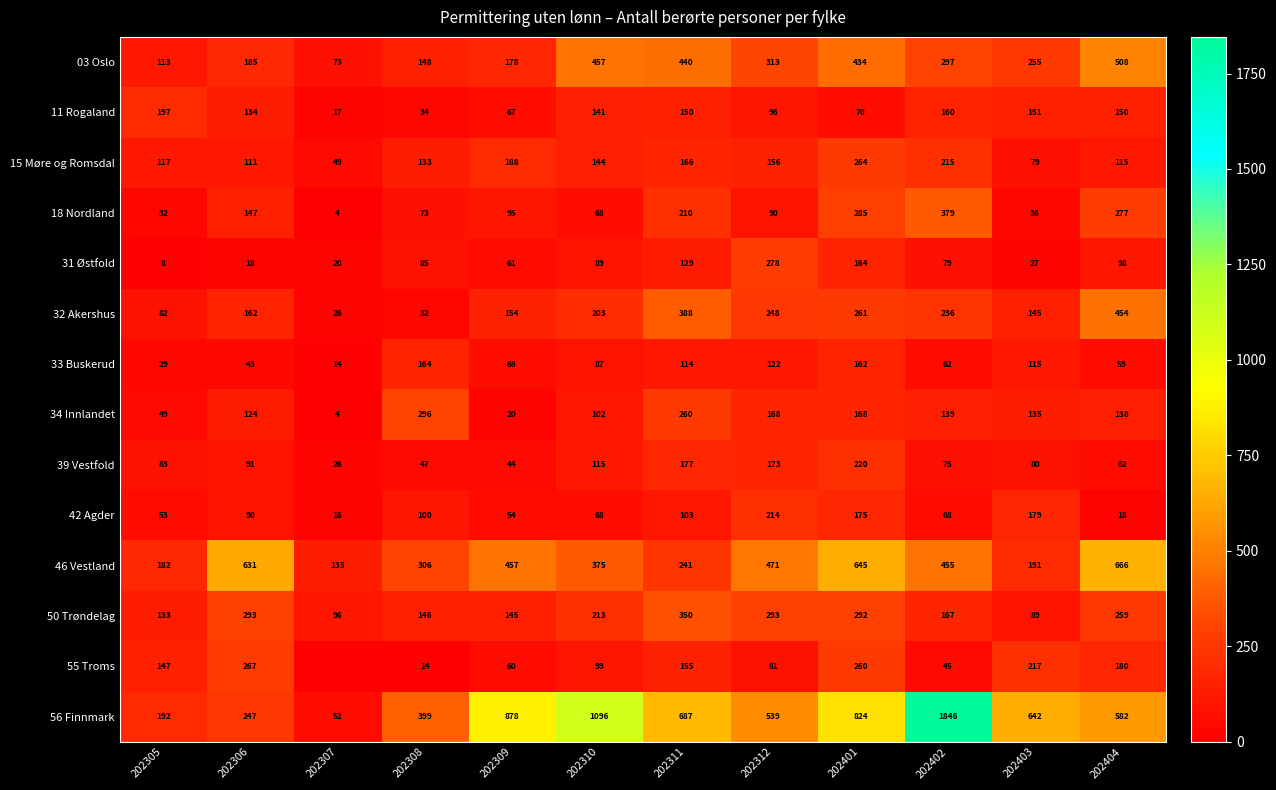

The 55 Troms series shows 389 at 202401. True or false?

False